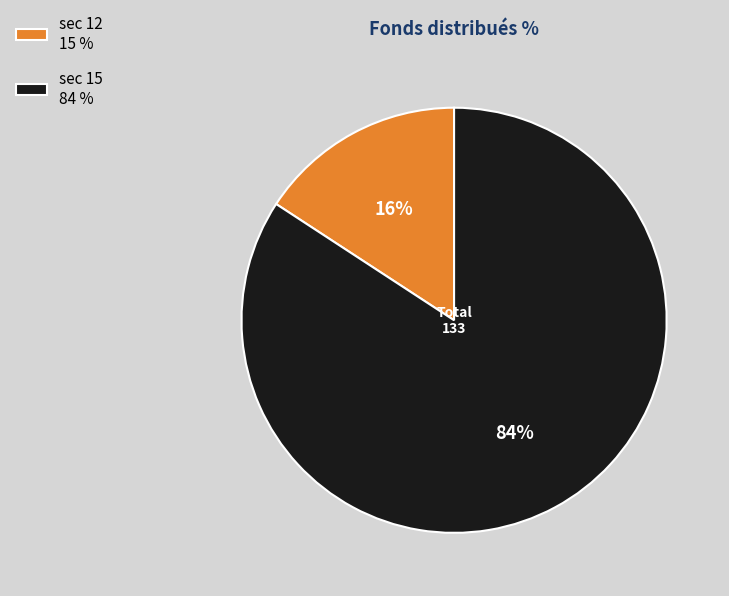

What is the largest slice in the pie chart?

sec 15 84 %